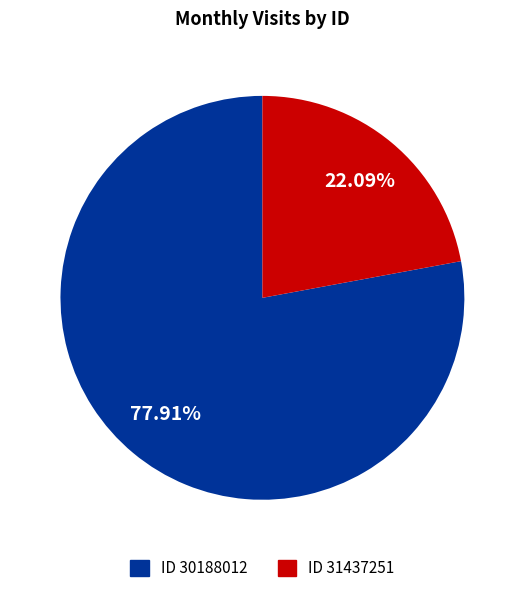

Is there any slice that represents more than half of the pie?

Yes